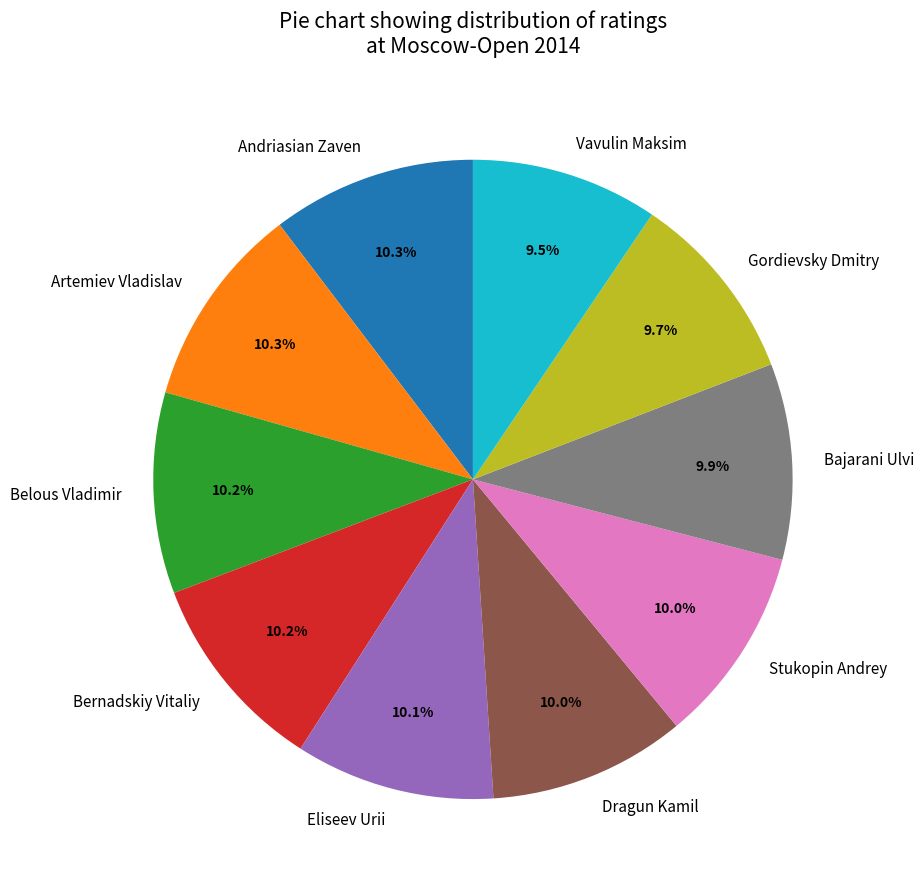

What percentage do Artemiev Vladislav and Bajarani Ulvi together represent?

20.2%